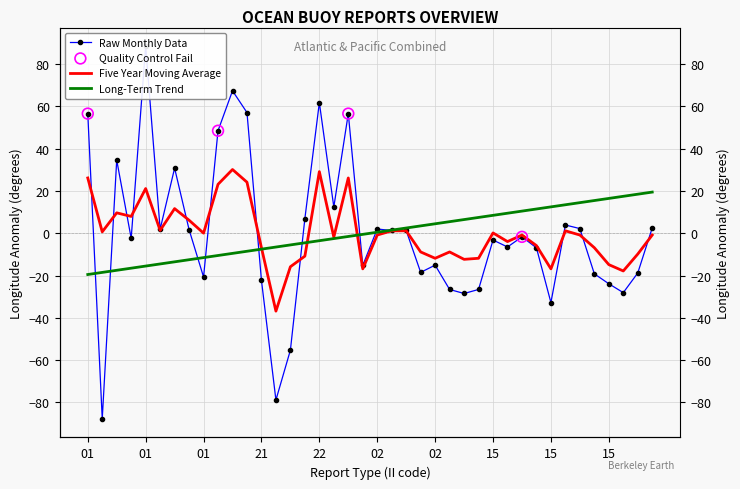

At how many categories does at least one series exceed 7?

24